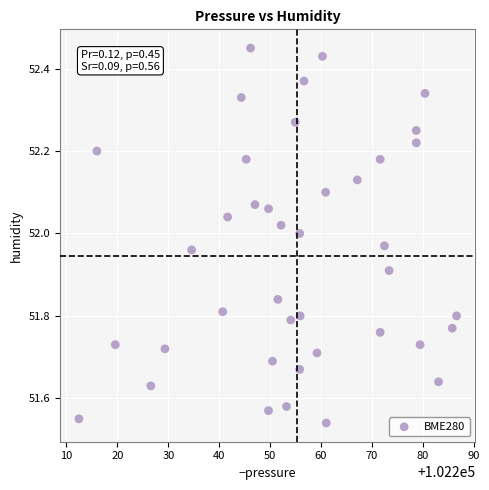

What is the range of Y values (max minus min)?

0.9